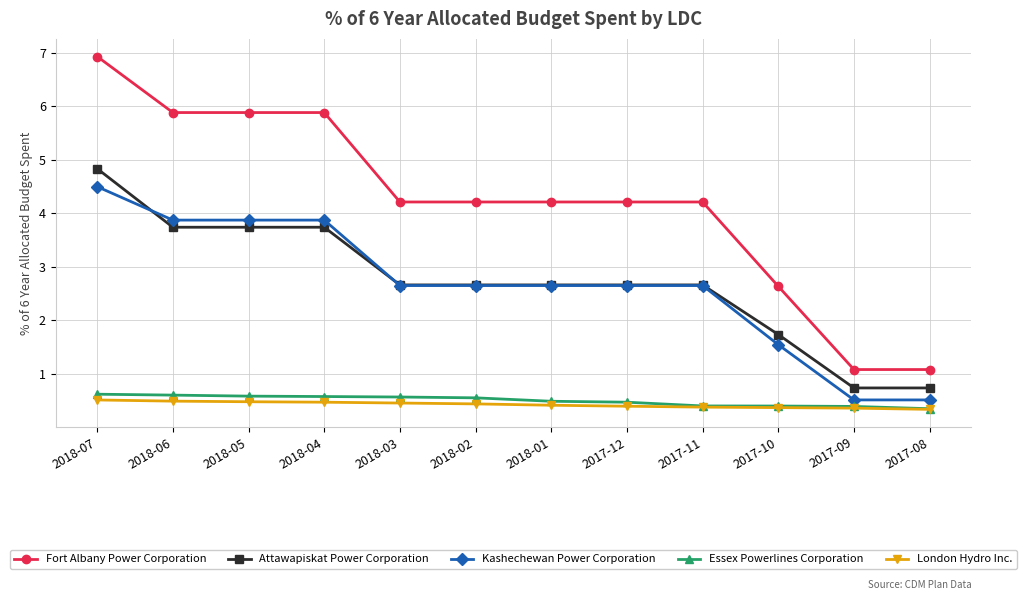

What is the greatest value displayed?

6.9